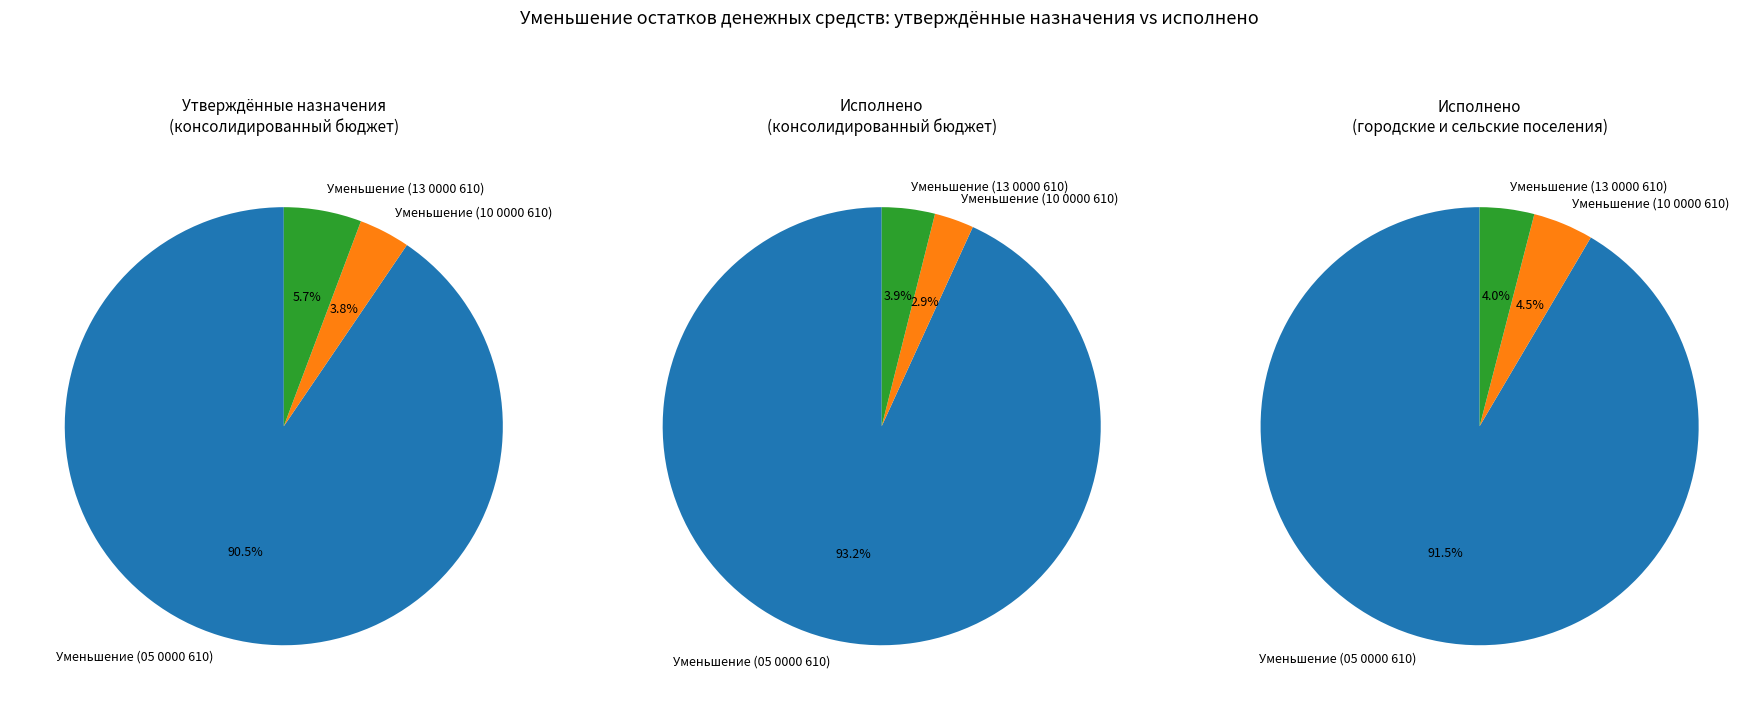

Rank the categories by value from highest to lowest.

Уменьшение прочих остатков денежных средств (05 0000 610), Уменьшение прочих остатков денежных средств (13 0000 610), Уменьшение прочих остатков денежных средств (10 0000 610)